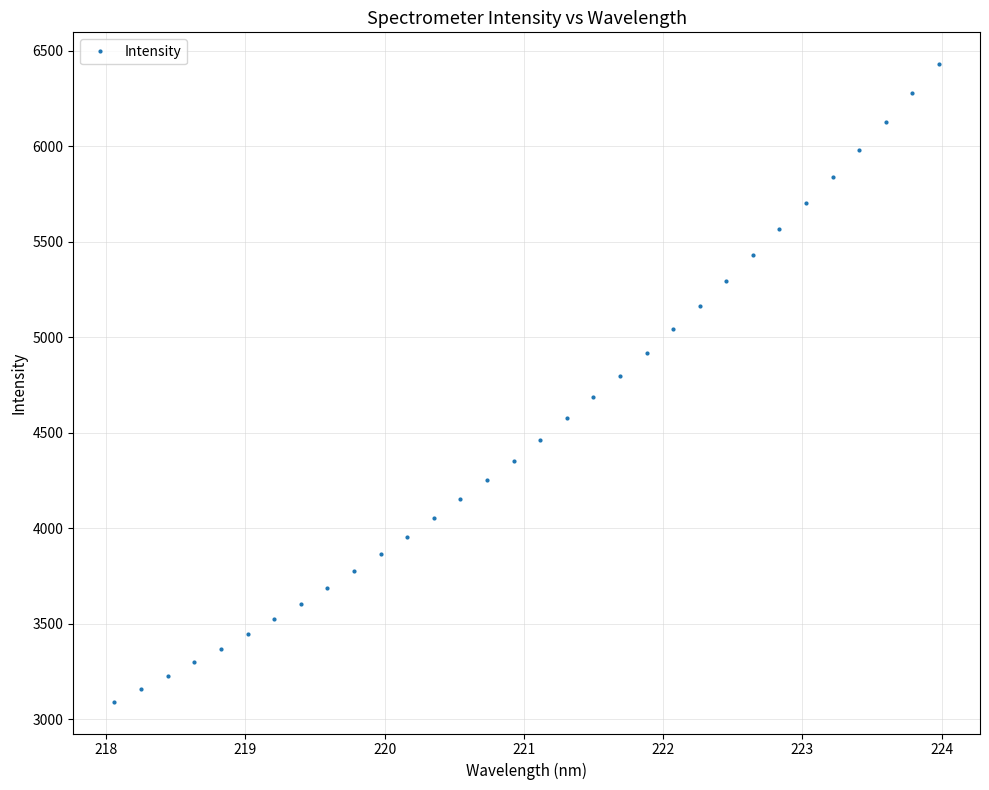

What is the smallest value displayed?

3091.5